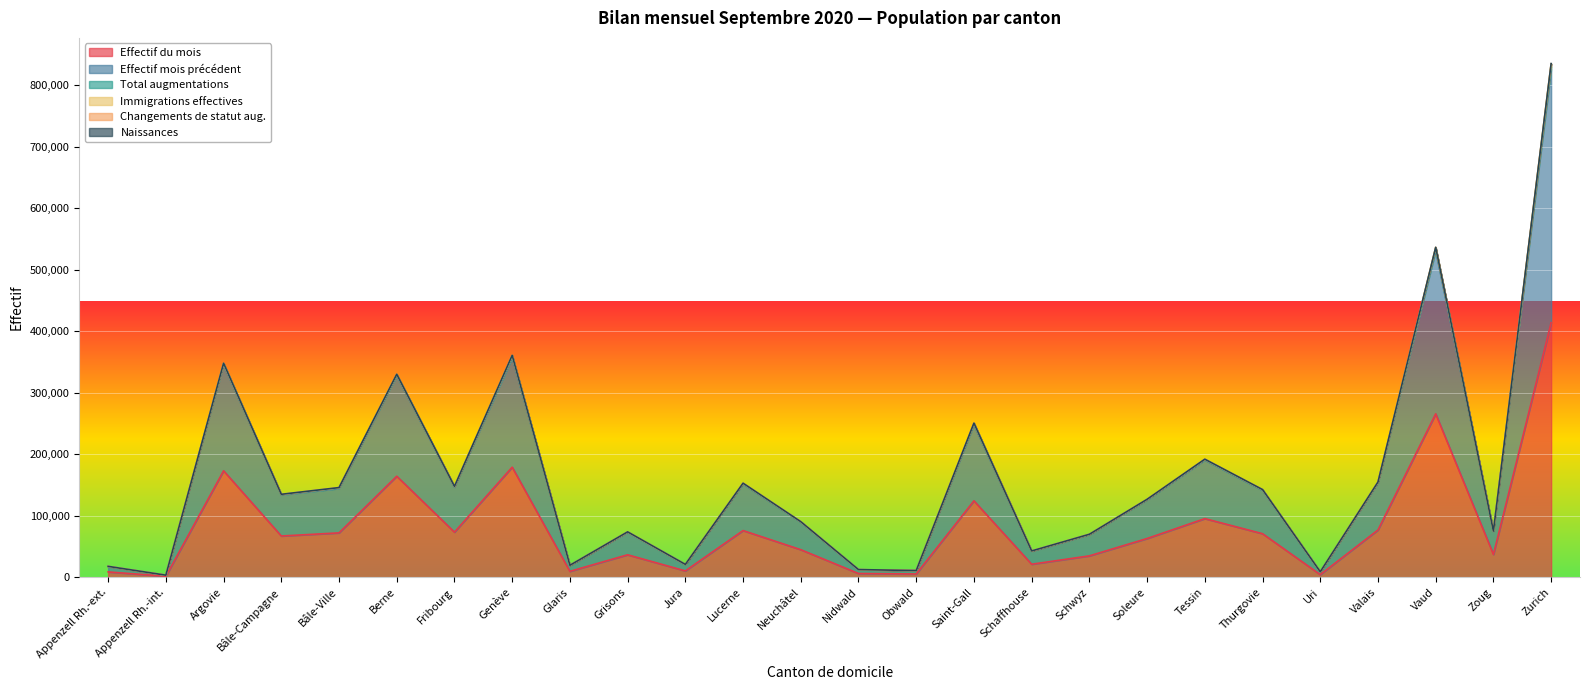

At which label does Effectif du mois reach its peak?

Zurich